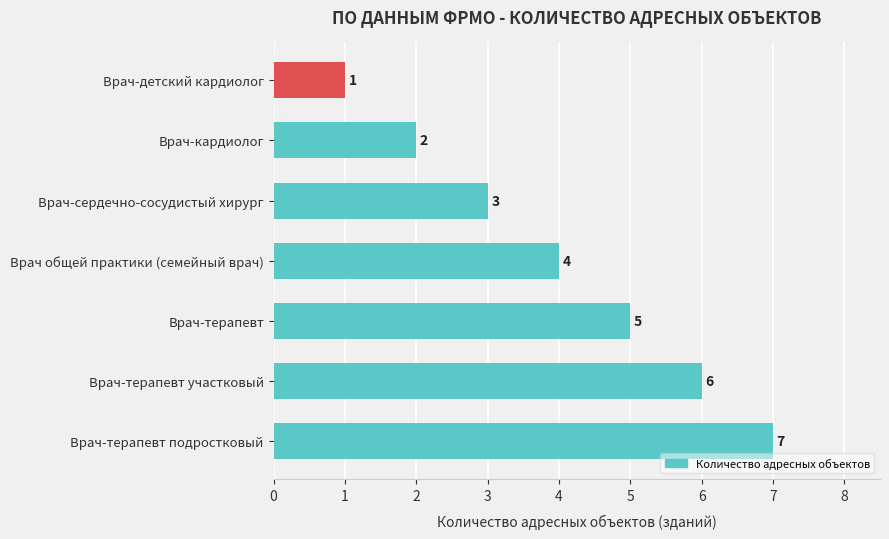

Rank the categories by value from highest to lowest.

Врач-терапевт подростковый, Врач-терапевт участковый, Врач-терапевт, Врач общей практики (семейный врач), Врач-сердечно-сосудистый хирург, Врач-кардиолог, Врач-детский кардиолог